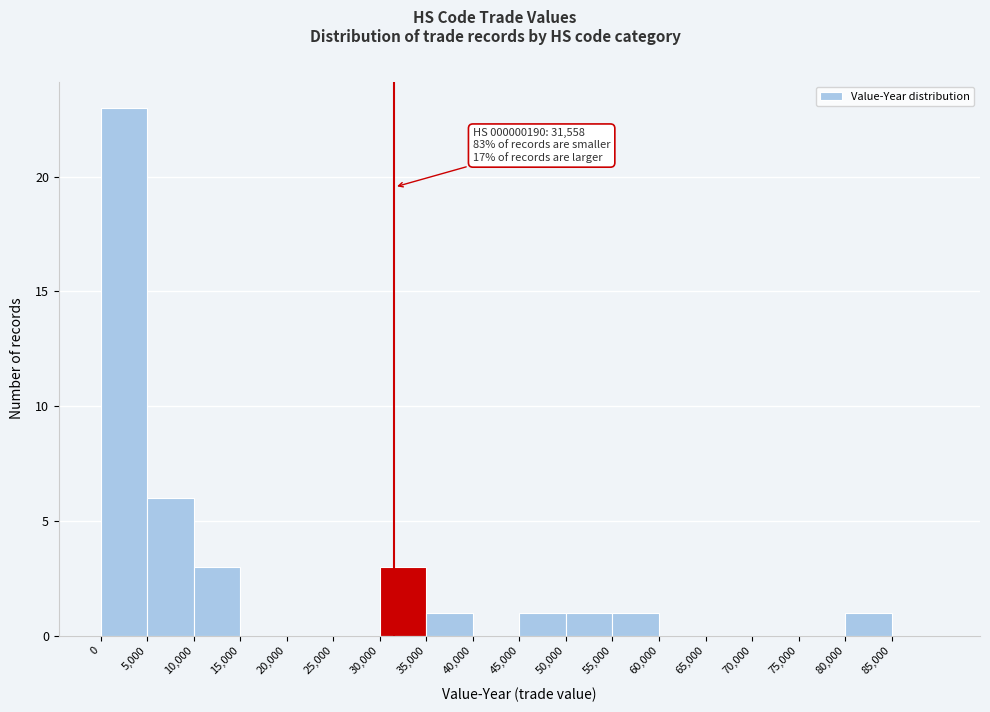

Which range on the x-axis has the tallest bar?

0 to 5000